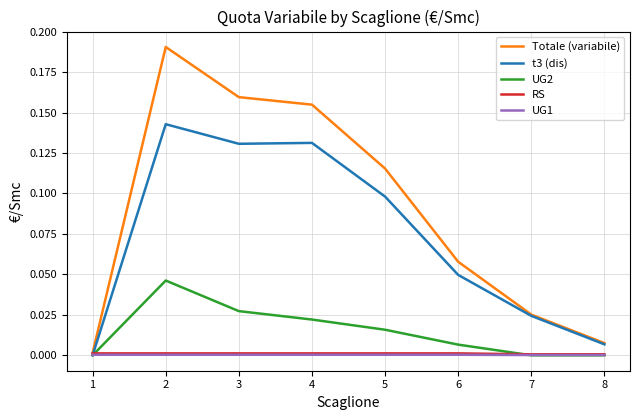

Does the chart display data point markers on the line(s)?

No